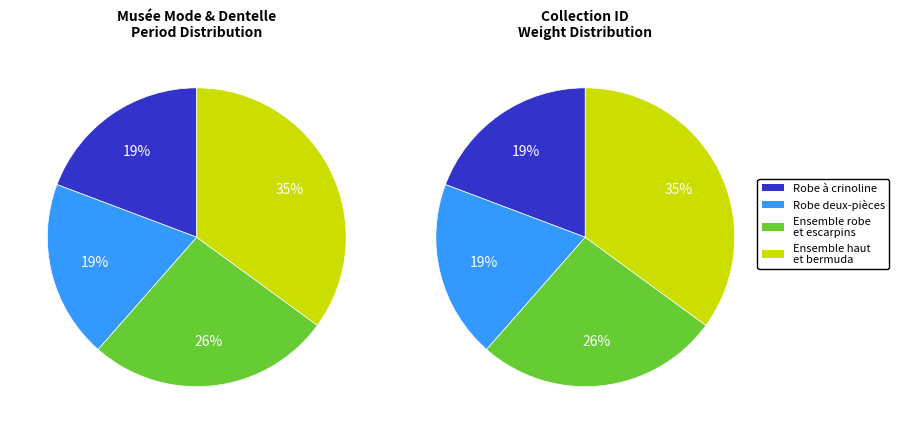

True or false: Robe deux-pièces accounts for 19% of the total.

True